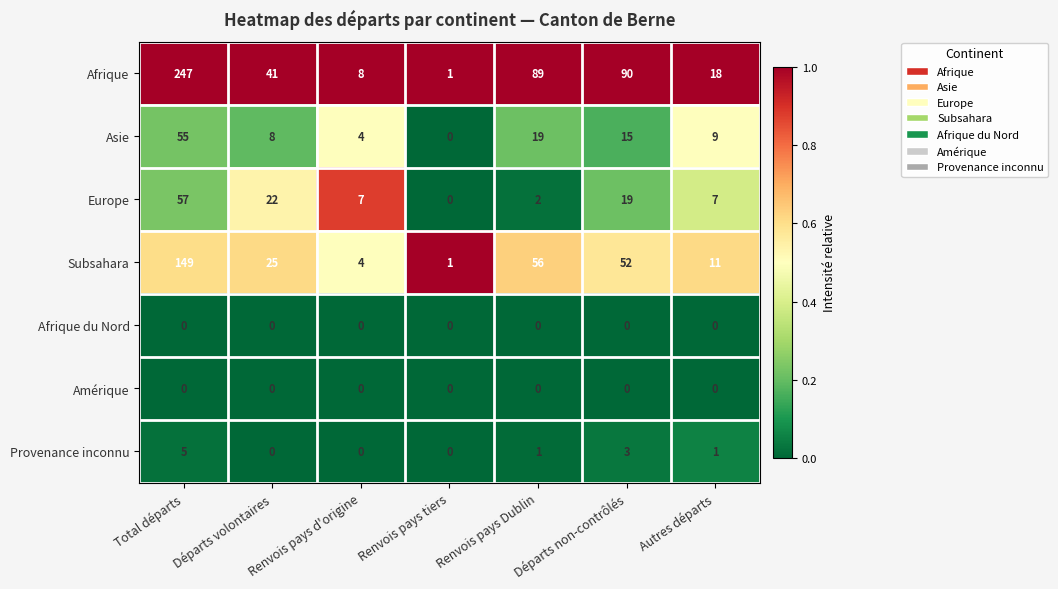

True or false: Europe has a value of 33 at Départs volontaires.

False